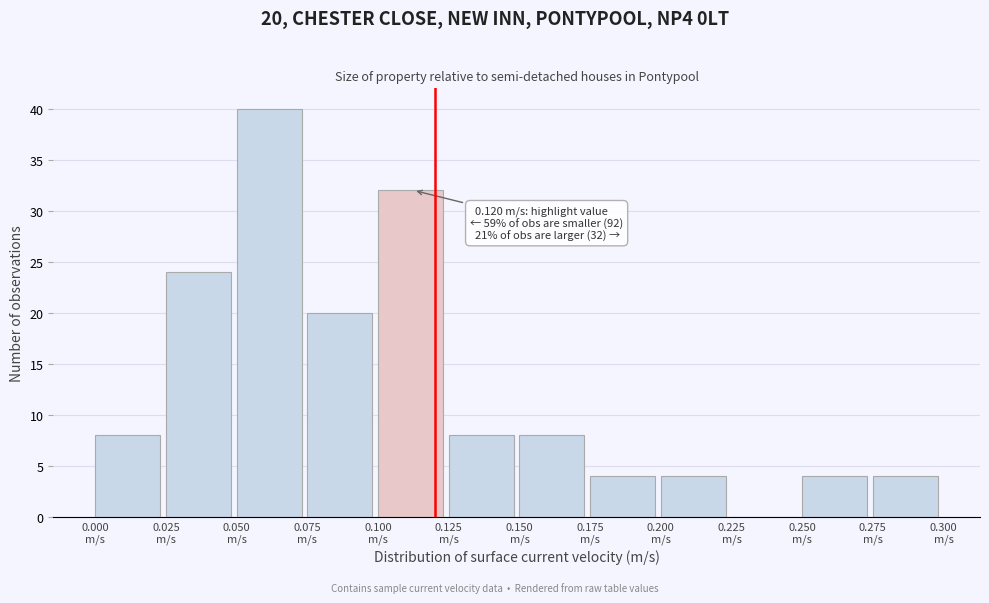

Over which range of the x-axis is the bar tallest?

0.050 to 0.075